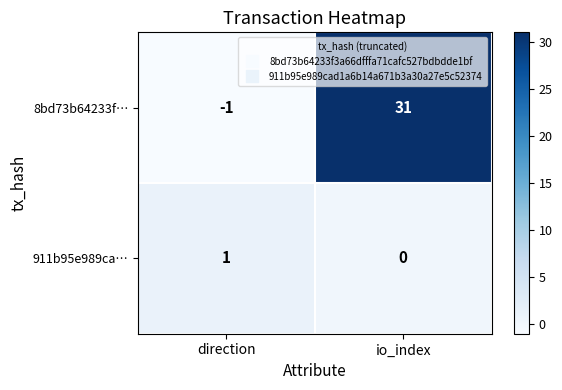

What is the approximate value of 8bd73b64233f… at io_index?

31